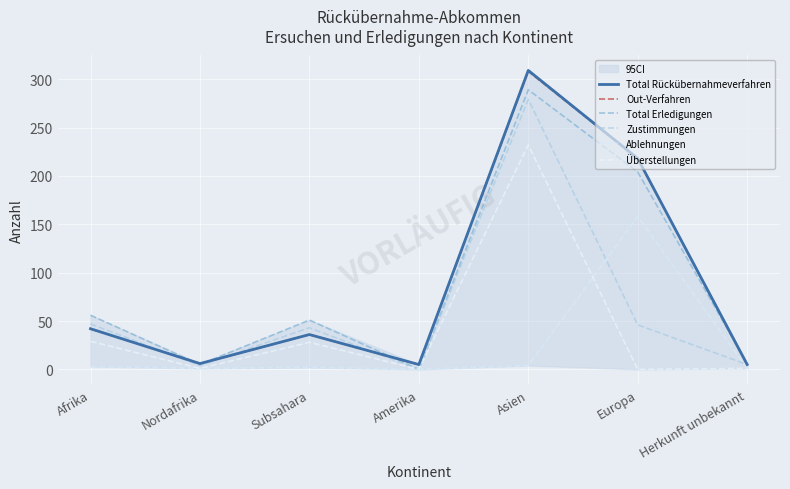

What position from the right is Afrika?

7